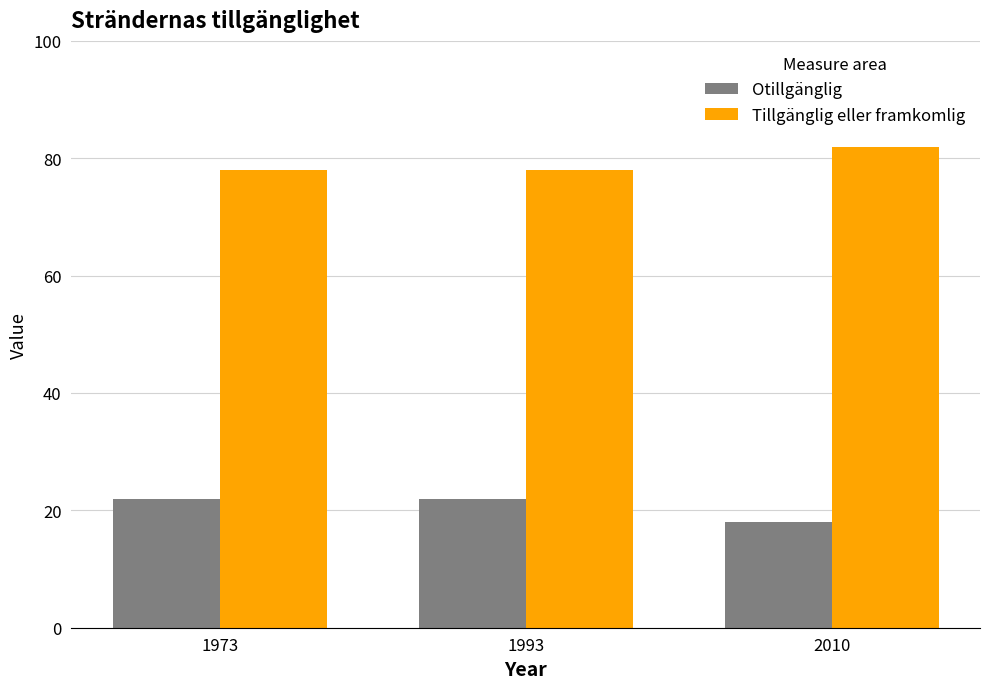

Is it true that Tillgänglig eller framkomlig equals 39 at 1973?

False